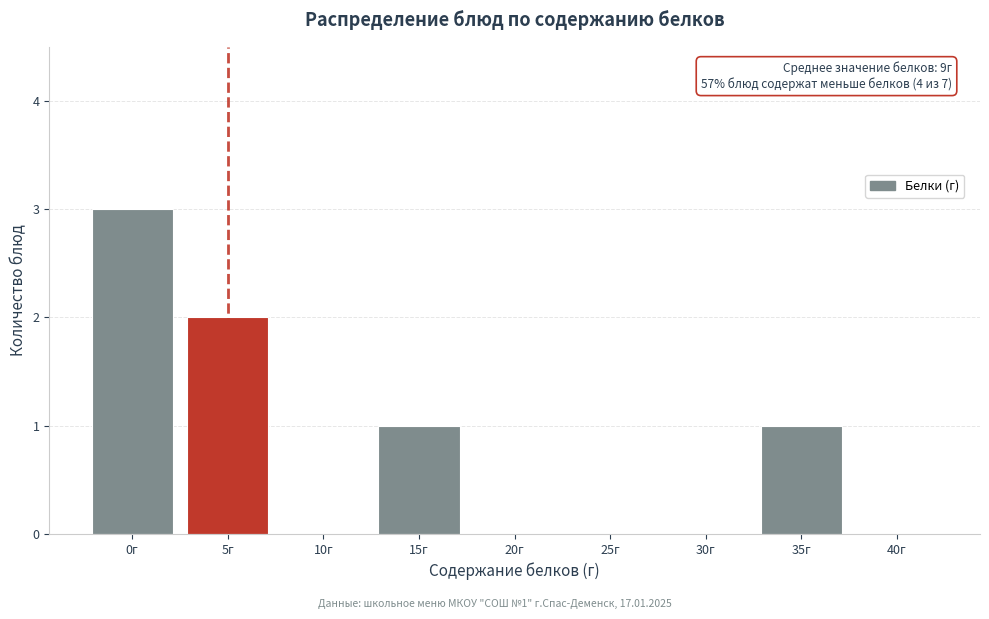

Reading left to right, what are all the values shown in this chart?

0г=3	5г=2	10г=0	15г=1	20г=0	25г=0	30г=0	35г=1	40г=0